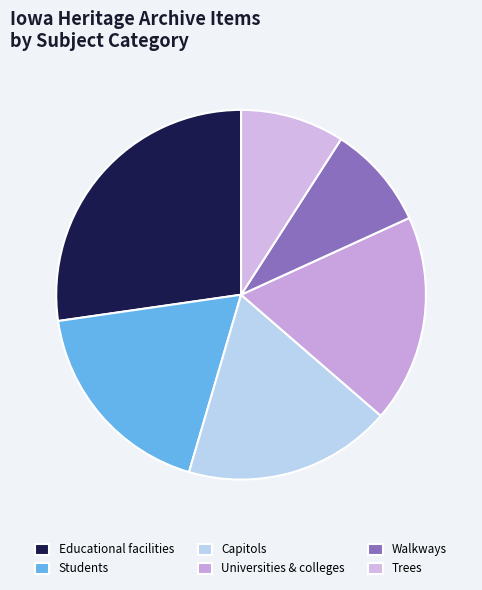

Count the number of slices in the pie.

6